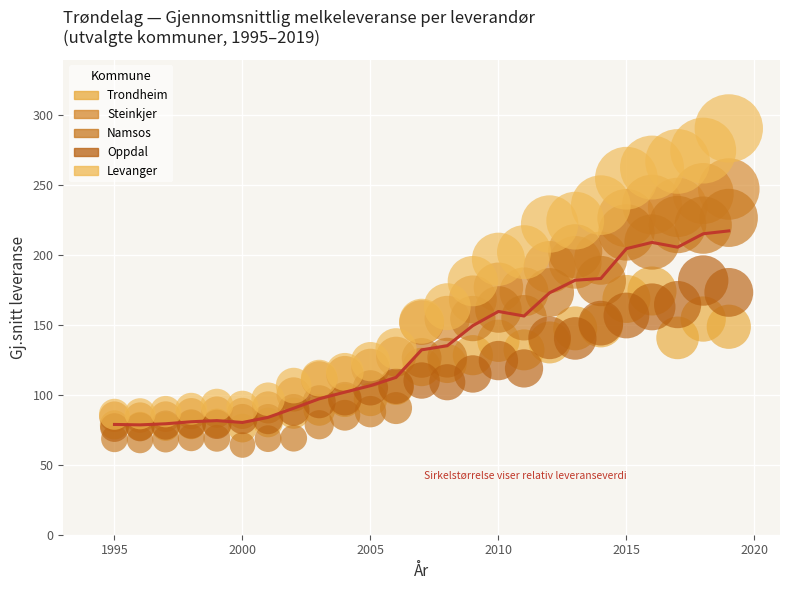

What are all the series names shown in the legend?

Trondheim, Steinkjer, Namsos, Oppdal, Levanger